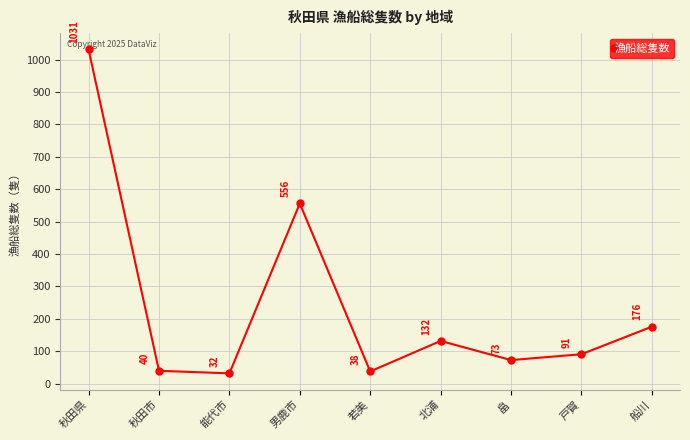

What is the change in value from 秋田市 to 能代市?

-8